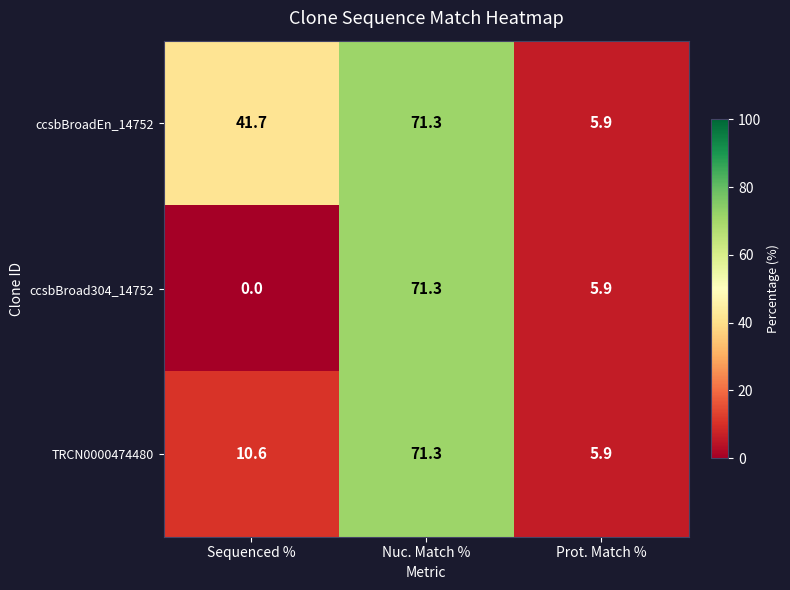

Which series has the largest total across all categories?

ccsbBroadEn_14752